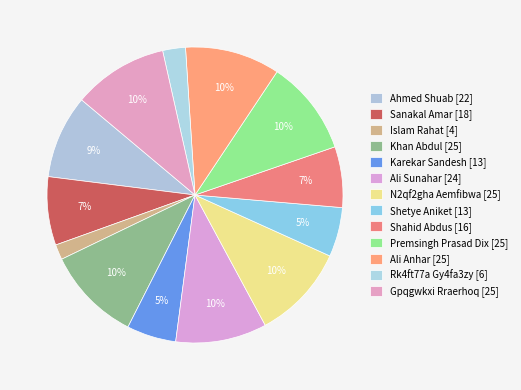

To the nearest percent, what is the average slice percentage?

8%